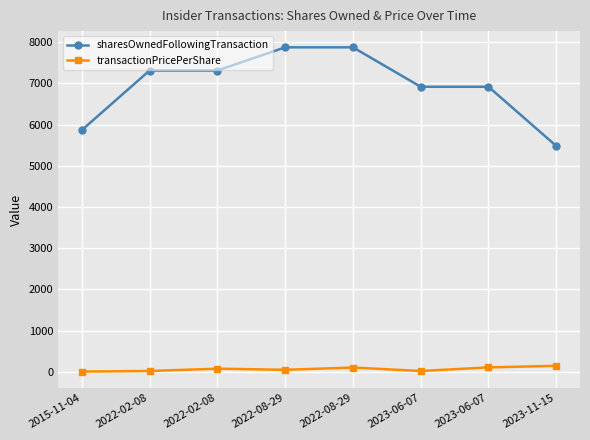

How many categories are shown in the chart?

8